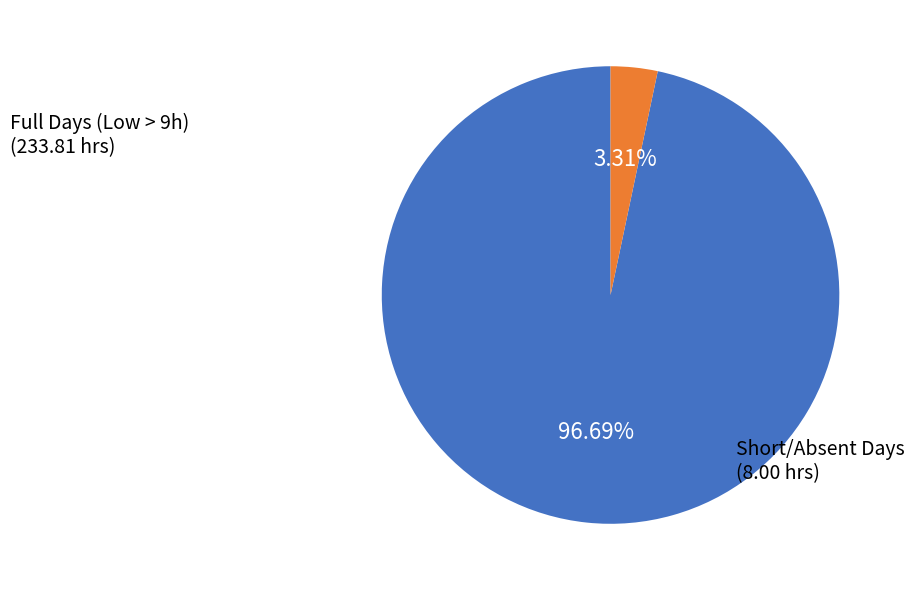

Is there a majority slice in this chart?

Yes